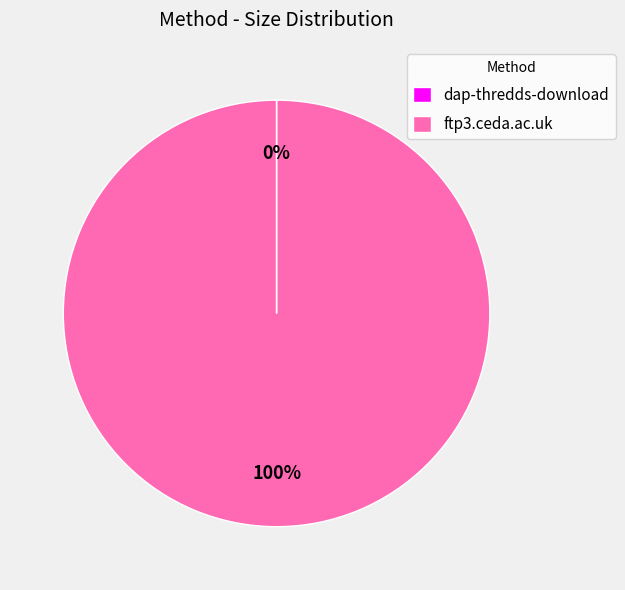

To the nearest percent, what is the average slice percentage?

50%